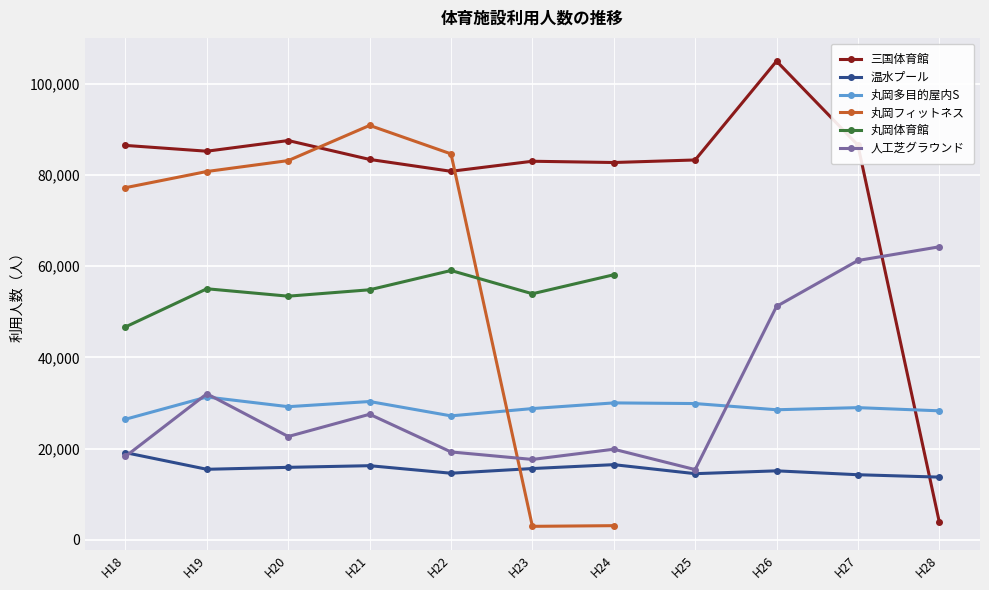

Where is the first local minimum for 丸岡フィットネス?

H23